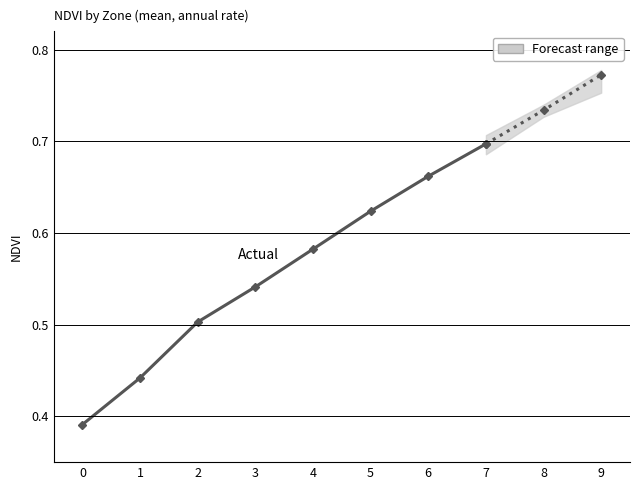

Does the chart have visible grid lines?

Yes